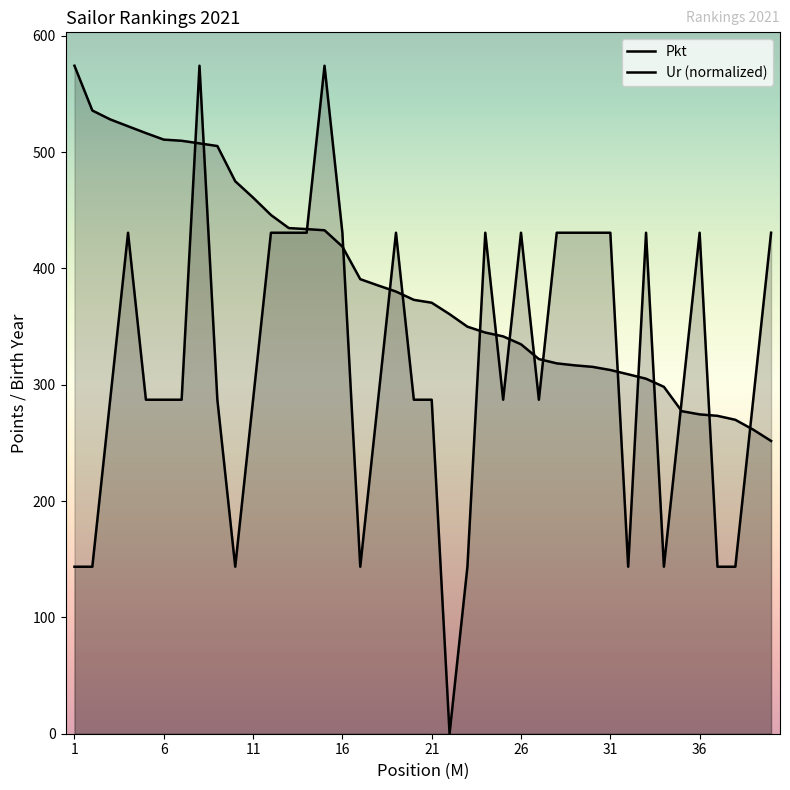

At which label is Pkt closest to 412?

16